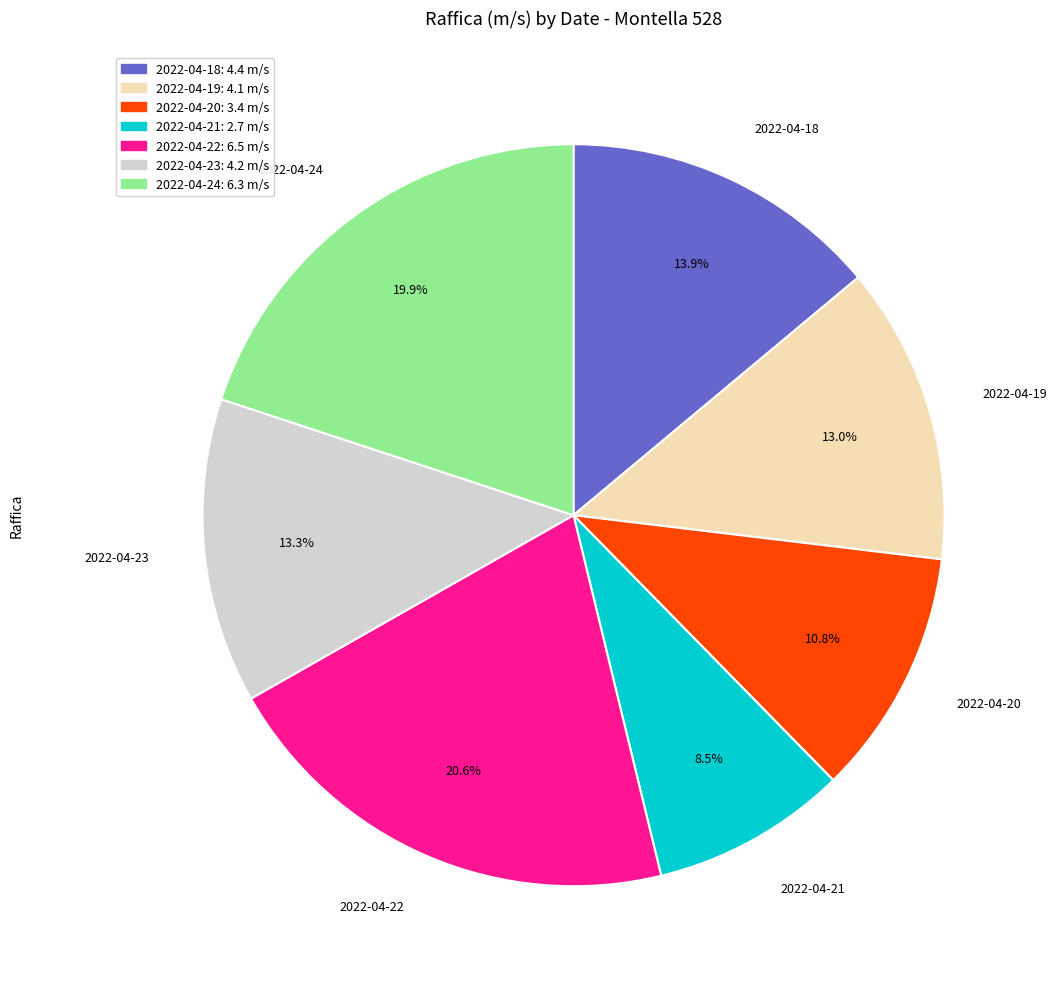

Is there a majority slice in this chart?

No